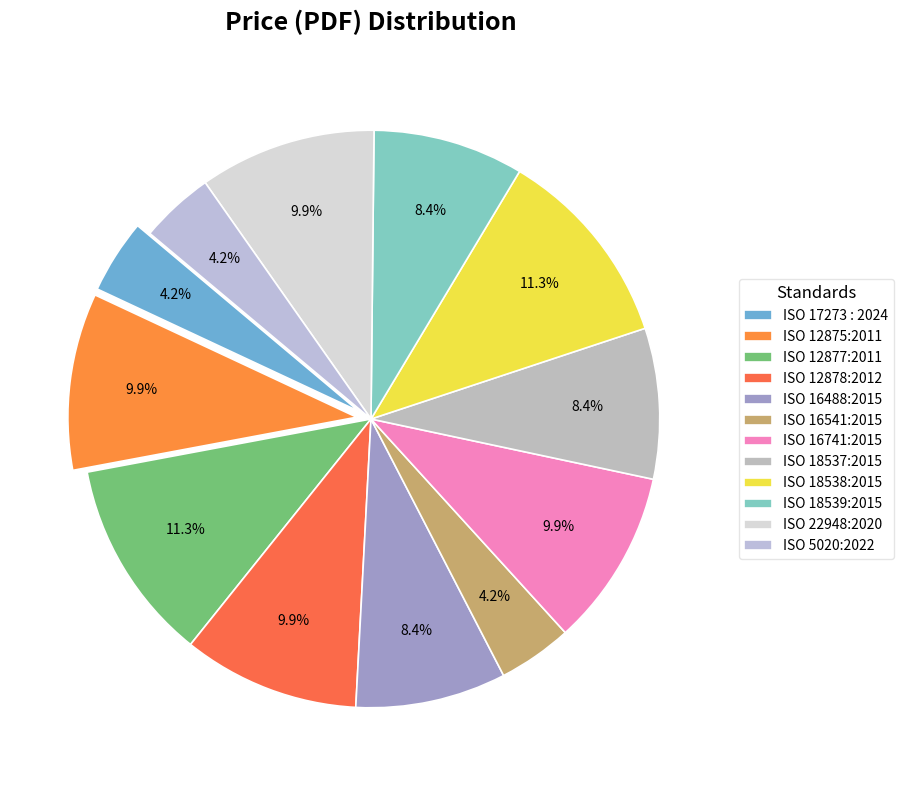

Rank the categories by value from lowest to highest.

ISO 17273 : 2024, ISO 16541:2015, ISO 5020:2022, ISO 16488:2015, ISO 18537:2015, ISO 18539:2015, ISO 12875:2011, ISO 12878:2012, ISO 16741:2015, ISO 22948:2020, ISO 12877:2011, ISO 18538:2015